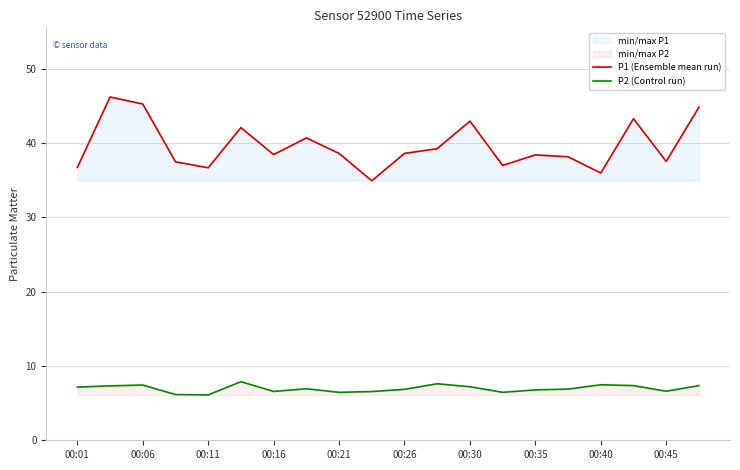

True or false: P1 (Ensemble mean run) and P2 (Control run) intersect in this chart.

False